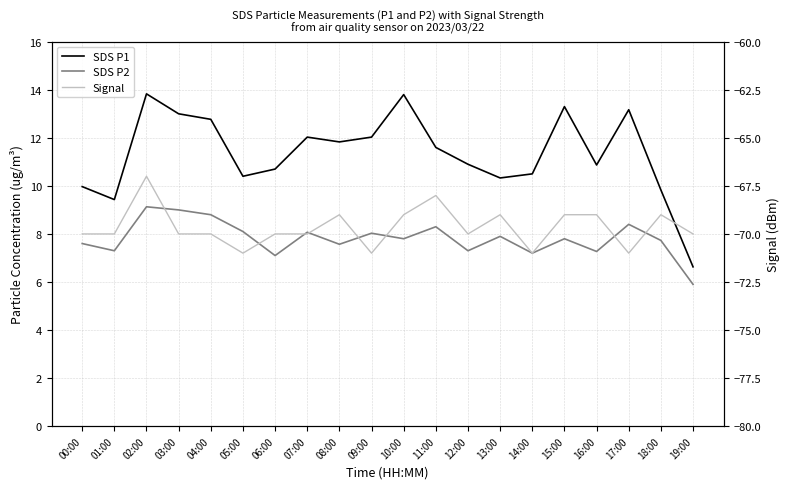

At which category is the sum across all series the highest?

02:00